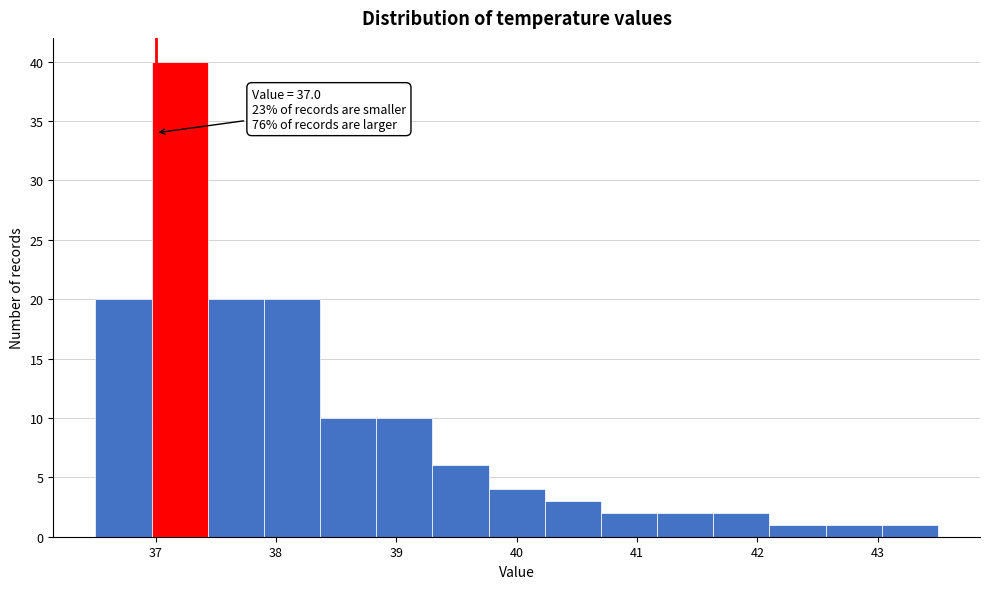

Which range on the x-axis has the tallest bar?

37.0 to 37.4